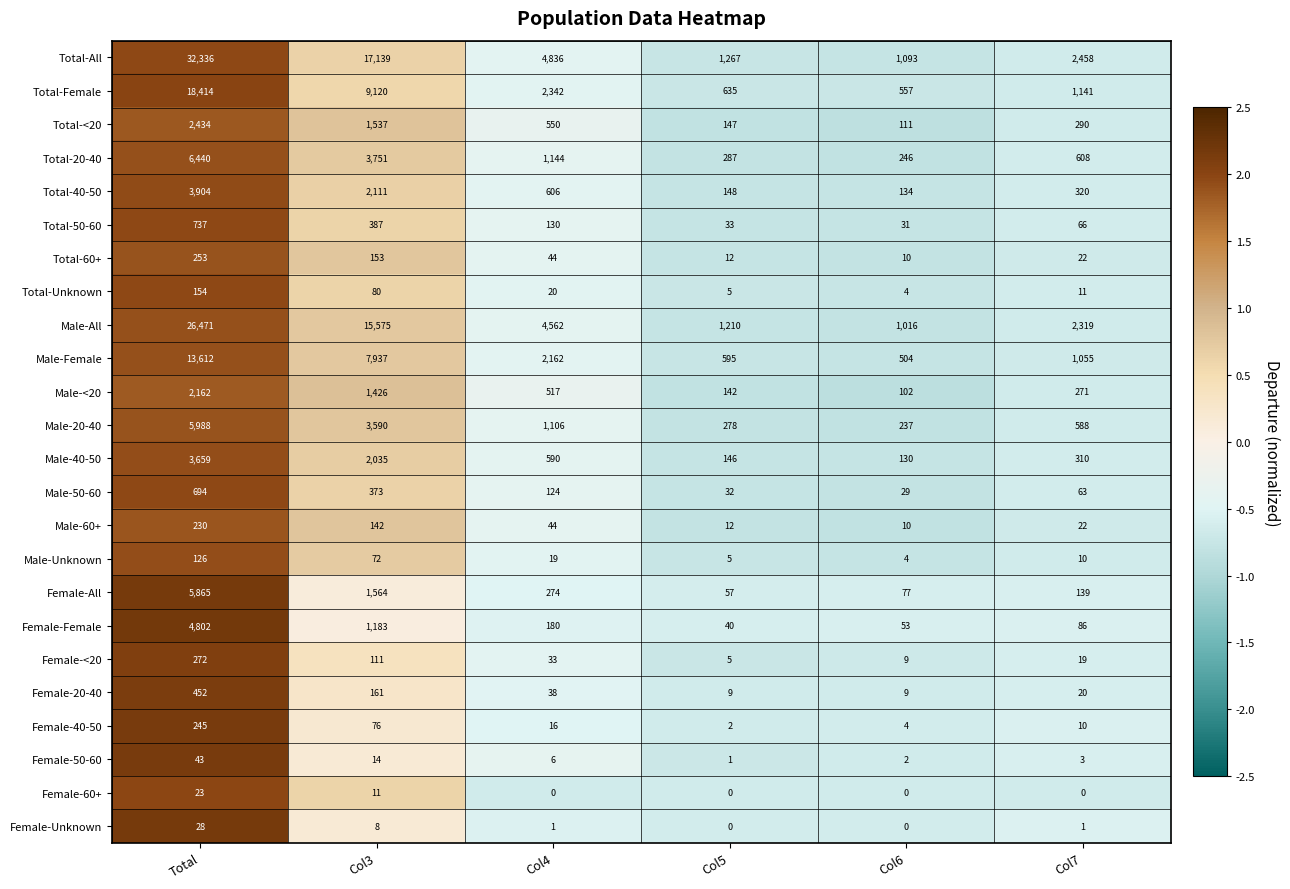

Read the Male-40-50 value at Col6.

130